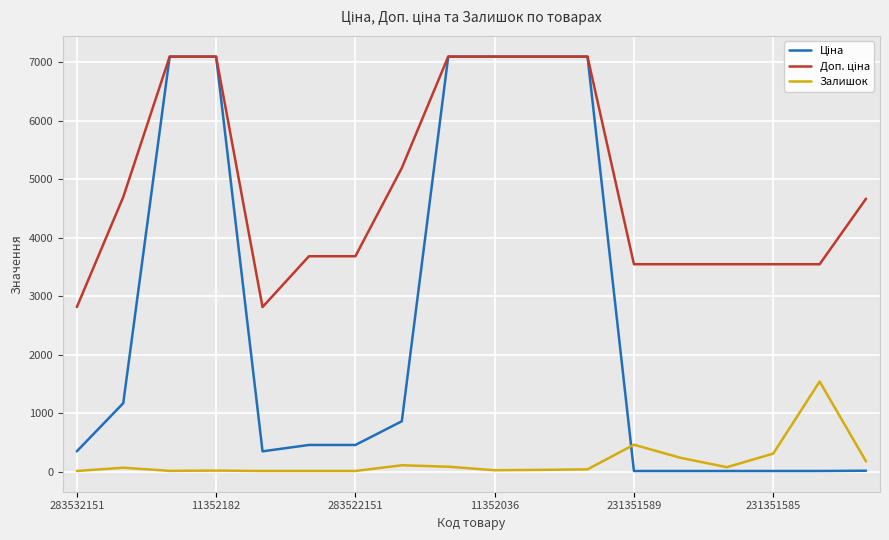

What is the maximum value for Залишок?

1545.0